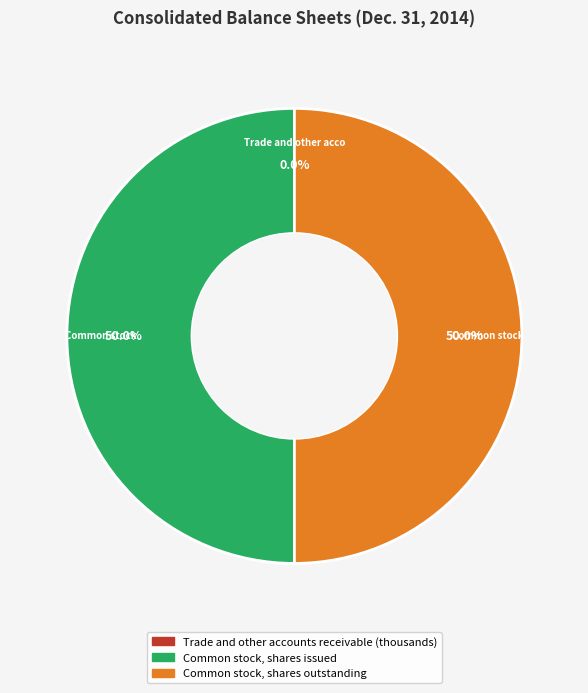

Combined, do Common stock, shares issued and Common stock, shares outstanding account for over 50%?

Yes